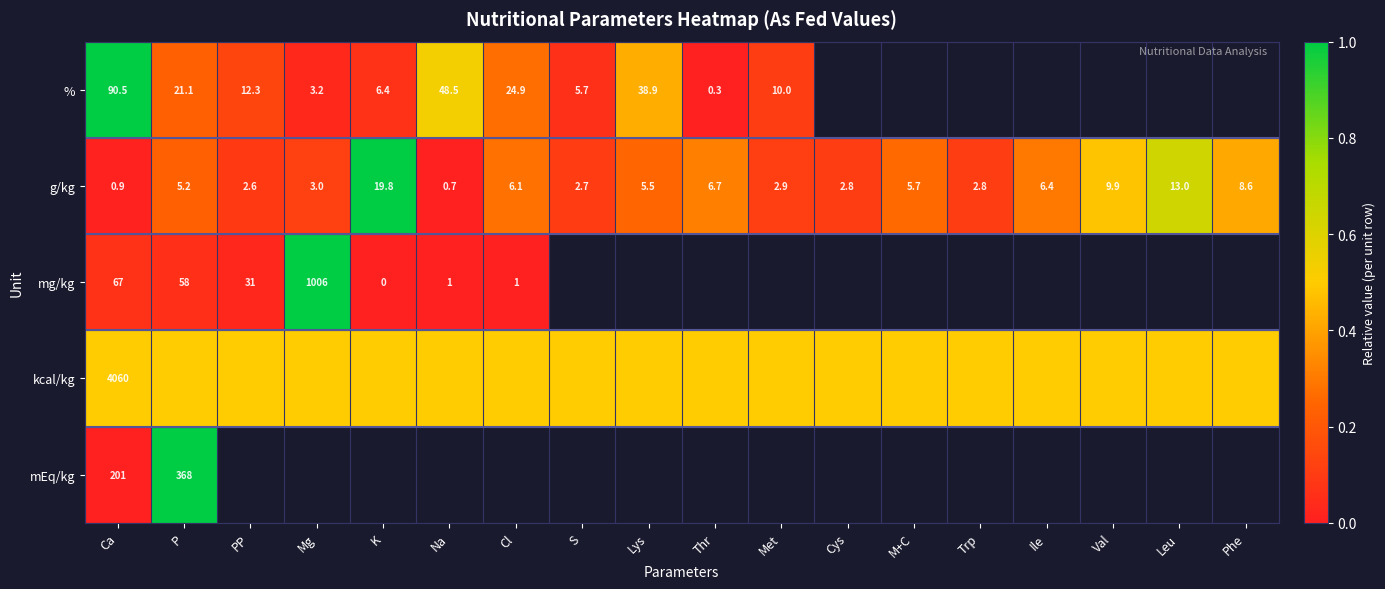

At which label does g/kg first exceed 5?

P